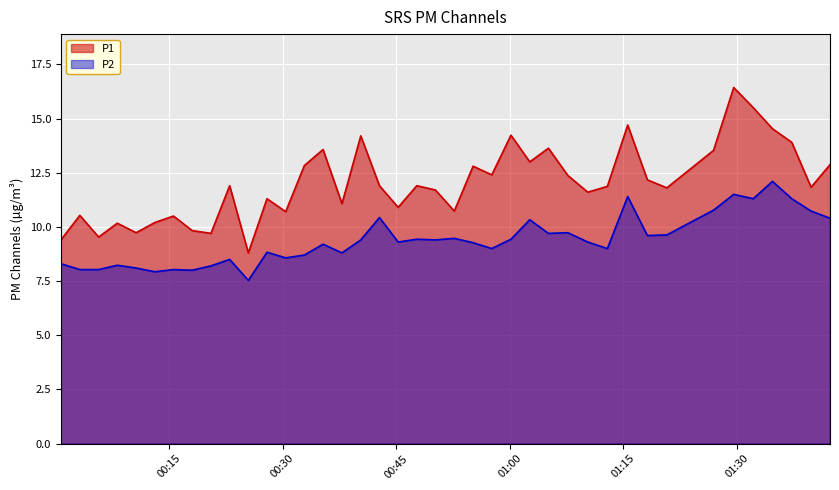

True or false: P2 has more than 1 interior local peaks.

True